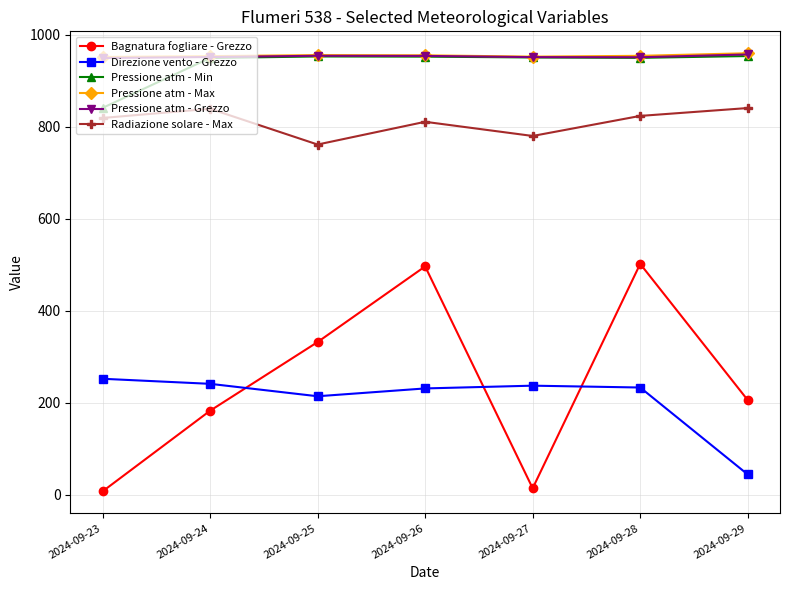

What is the sum of all Pressione atm - Max values?

6680.6